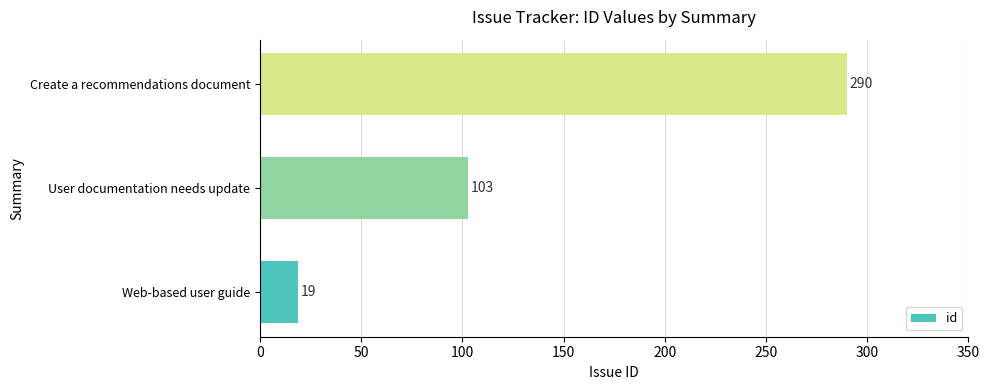

Is it true that the value at Create a recommendations document is 290?

True